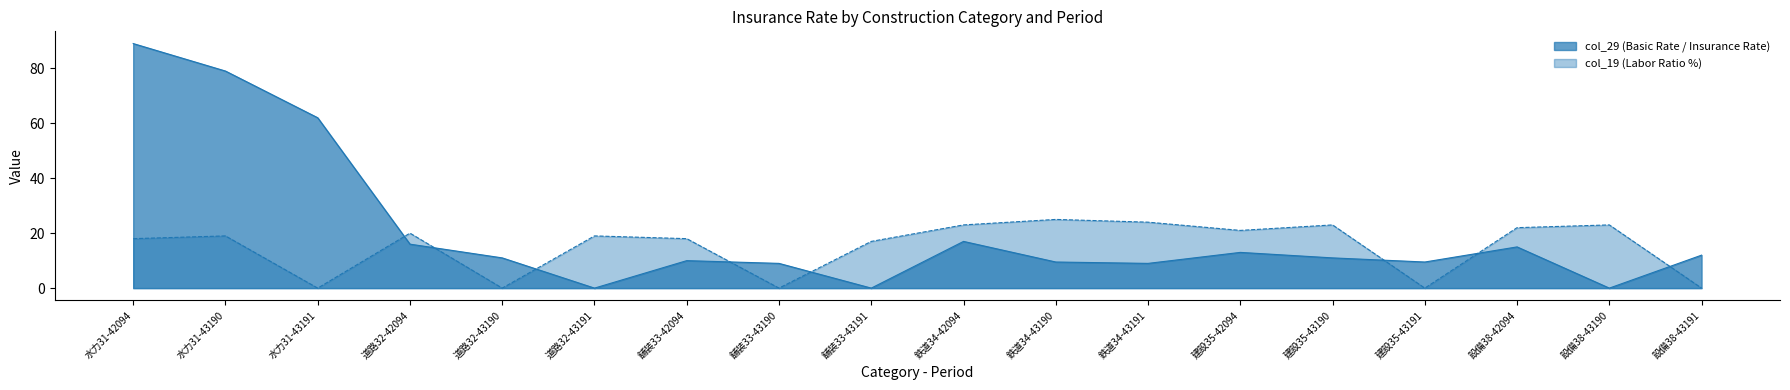

What are all the series names shown in the legend?

col_29 (Basic Rate / Insurance Rate), col_19 (Labor Ratio %)